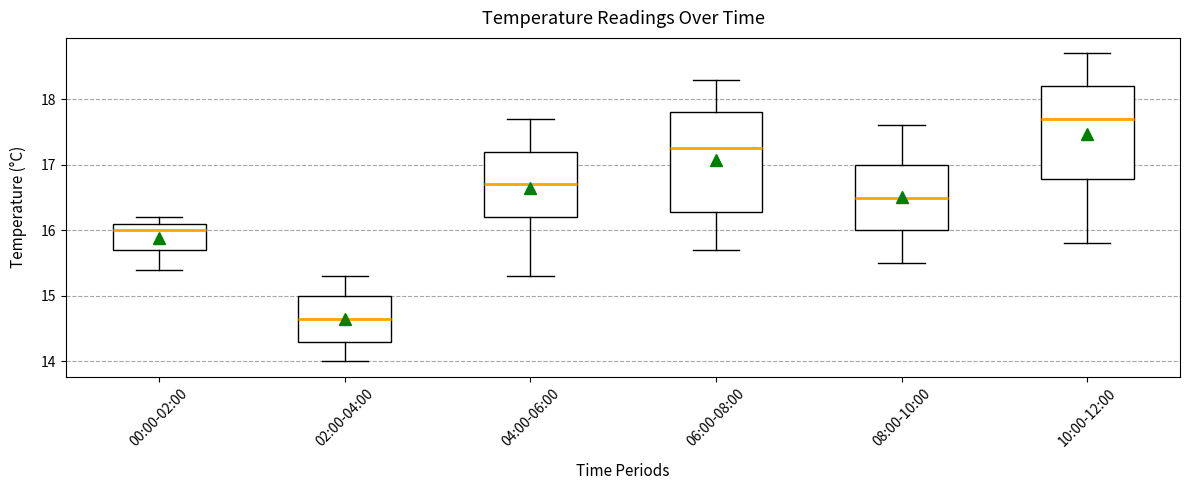

Which box's median line is the lowest?

02:00-04:00